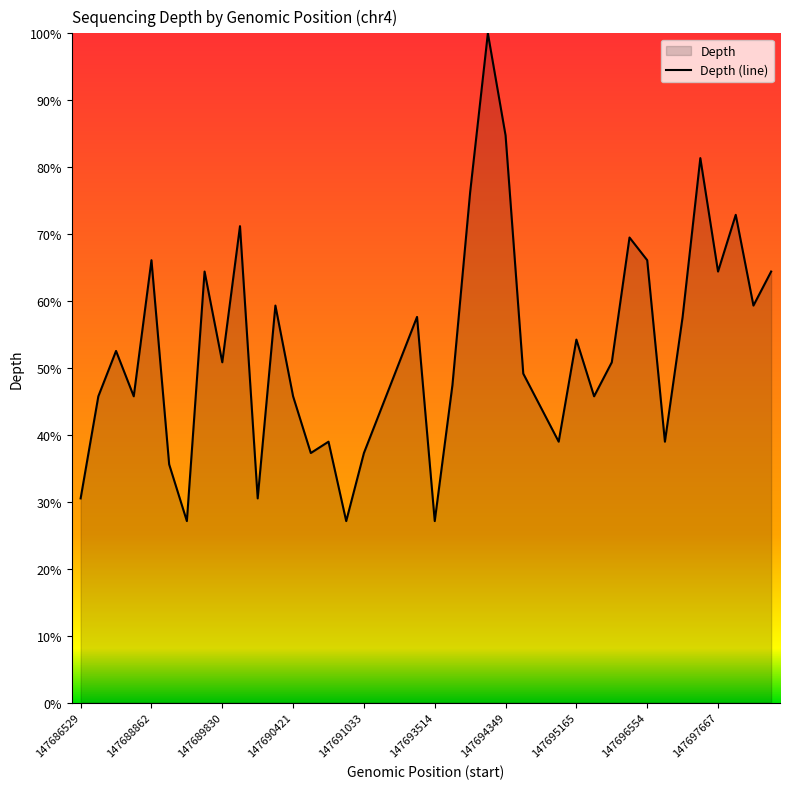

Rank the categories by value from lowest to highest.

147689258, 147690731, 147693514, 147686529, 147690234, 147689194, 147690569, 147691033, 147690571, 147694864, 147696729, 147691055, 147694734, 147686874, 147687833, 147690421, 147695615, 147693574, 147694469, 147689830, 147691313, 147696218, 147687378, 147695165, 147693067, 147696823, 147690254, 147698587, 147689701, 147697667, 147700048, 147688862, 147696554, 147696250, 147690150, 147698118, 147693908, 147697313, 147694349, 147694015